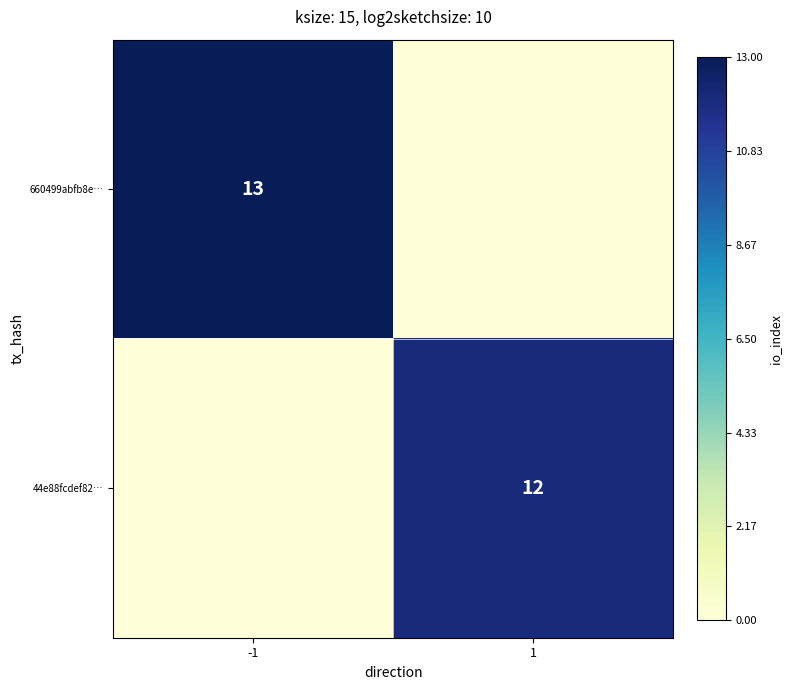

The value of 44e88fcdef82… at 1 is 17. True or false?

False